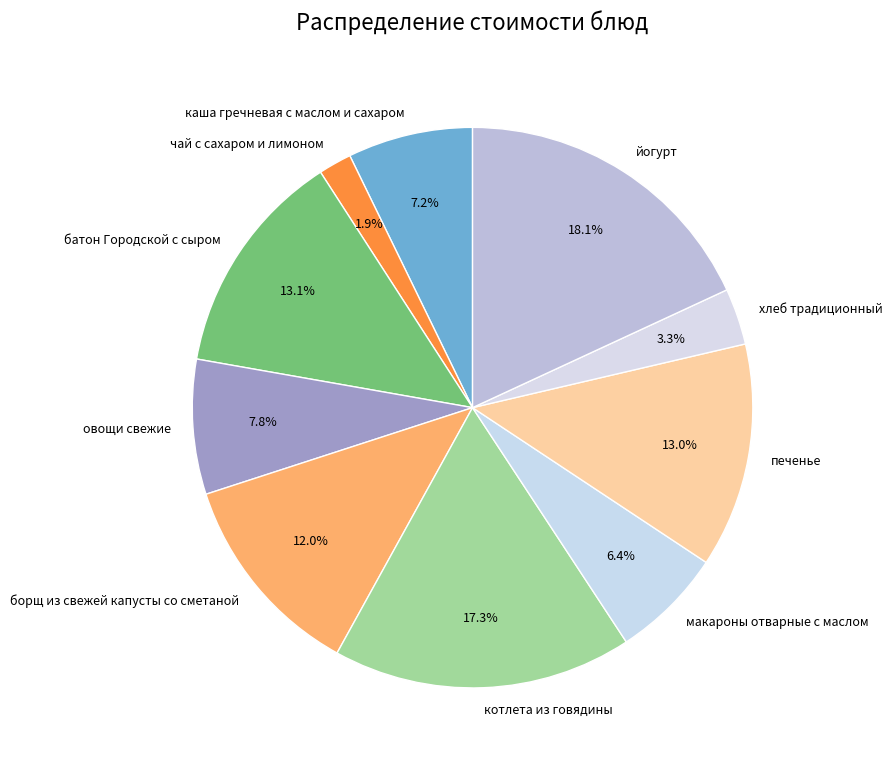

How many slices are in this pie chart?

10